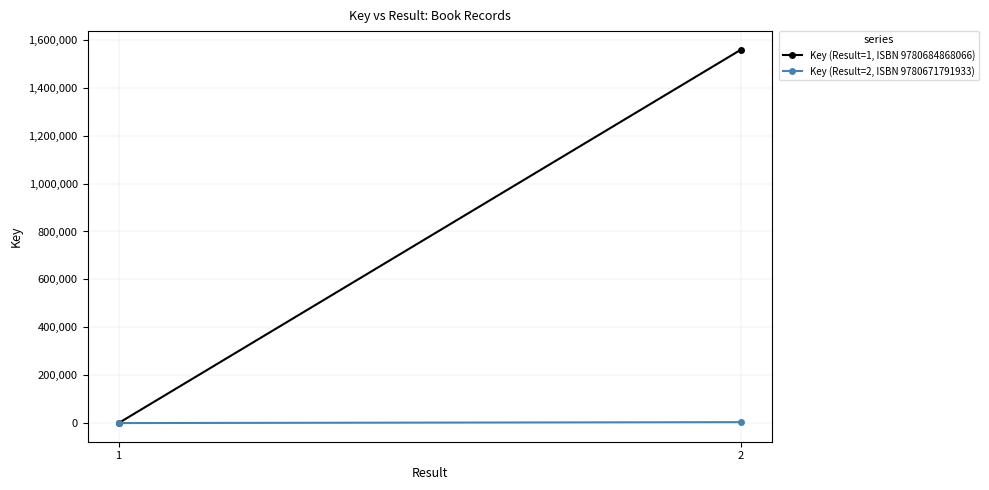

Is this an area chart (filled region under the line)?

No